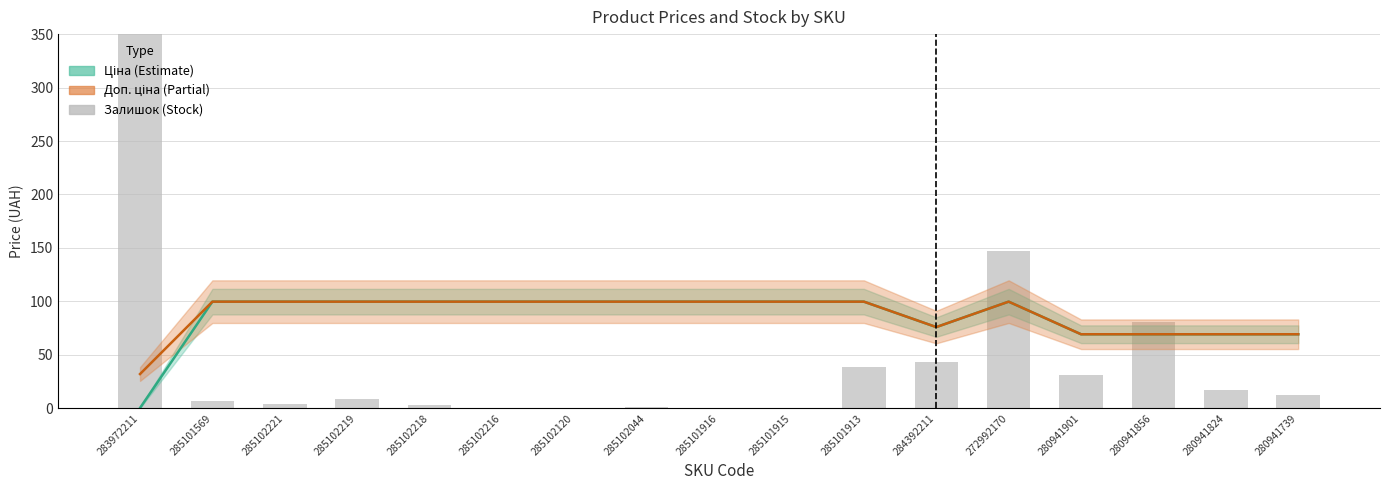

The value at 272992170 is 256. True or false?

False